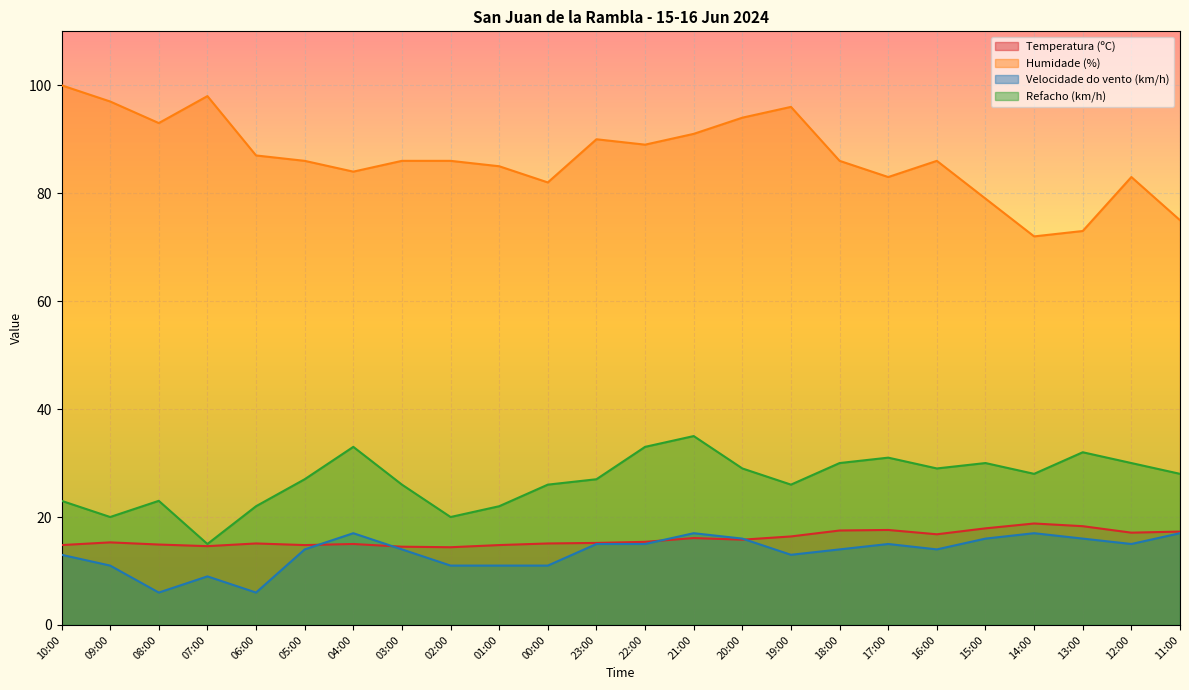

What is the spread (max minus min) of values at 12:00?

68.0